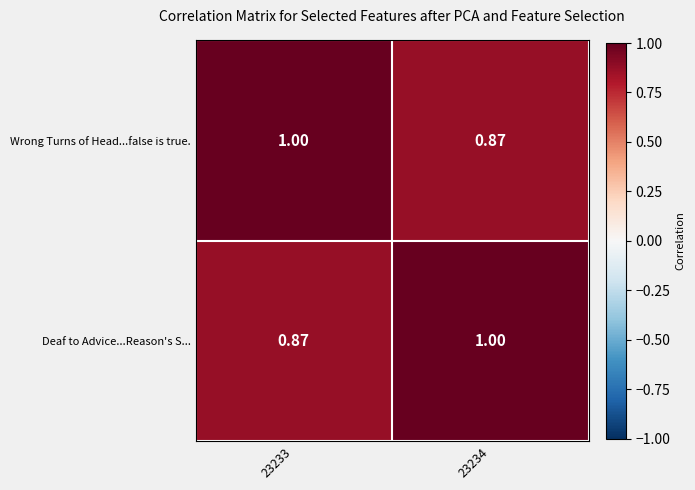

Reading left to right, transcribe all the data shown in this chart.

Wrong Turns of Head...false is true.: 23233=1.0	23234=0.9
Deaf to Advice...Reason's S...: 23233=0.9	23234=1.0